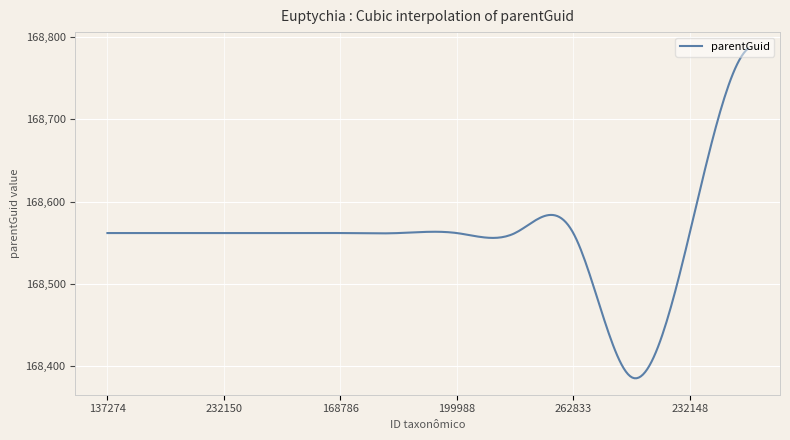

What is the difference between the maximum and minimum values?

400.3